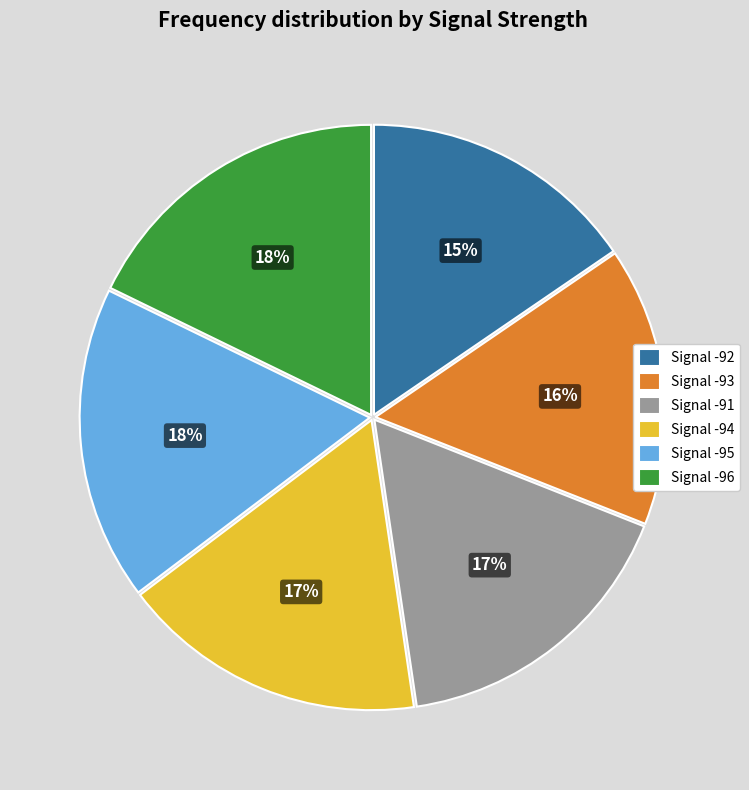

Do Signal -96 and Signal -93 together represent more than half of the pie?

No